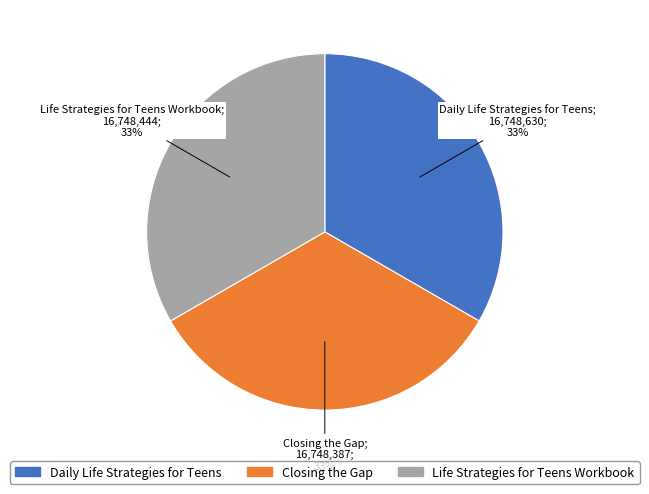

What is the ratio of the value at Life Strategies for Teens Workbook to the value at Closing the Gap?

1.0